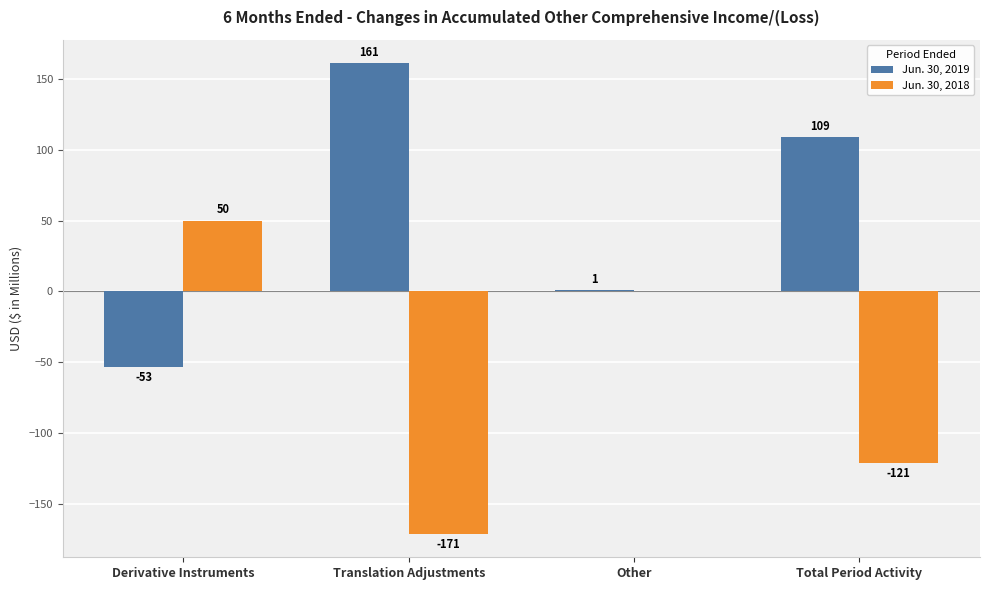

How many Jun. 30, 2019 values are between 1 and 161?

3